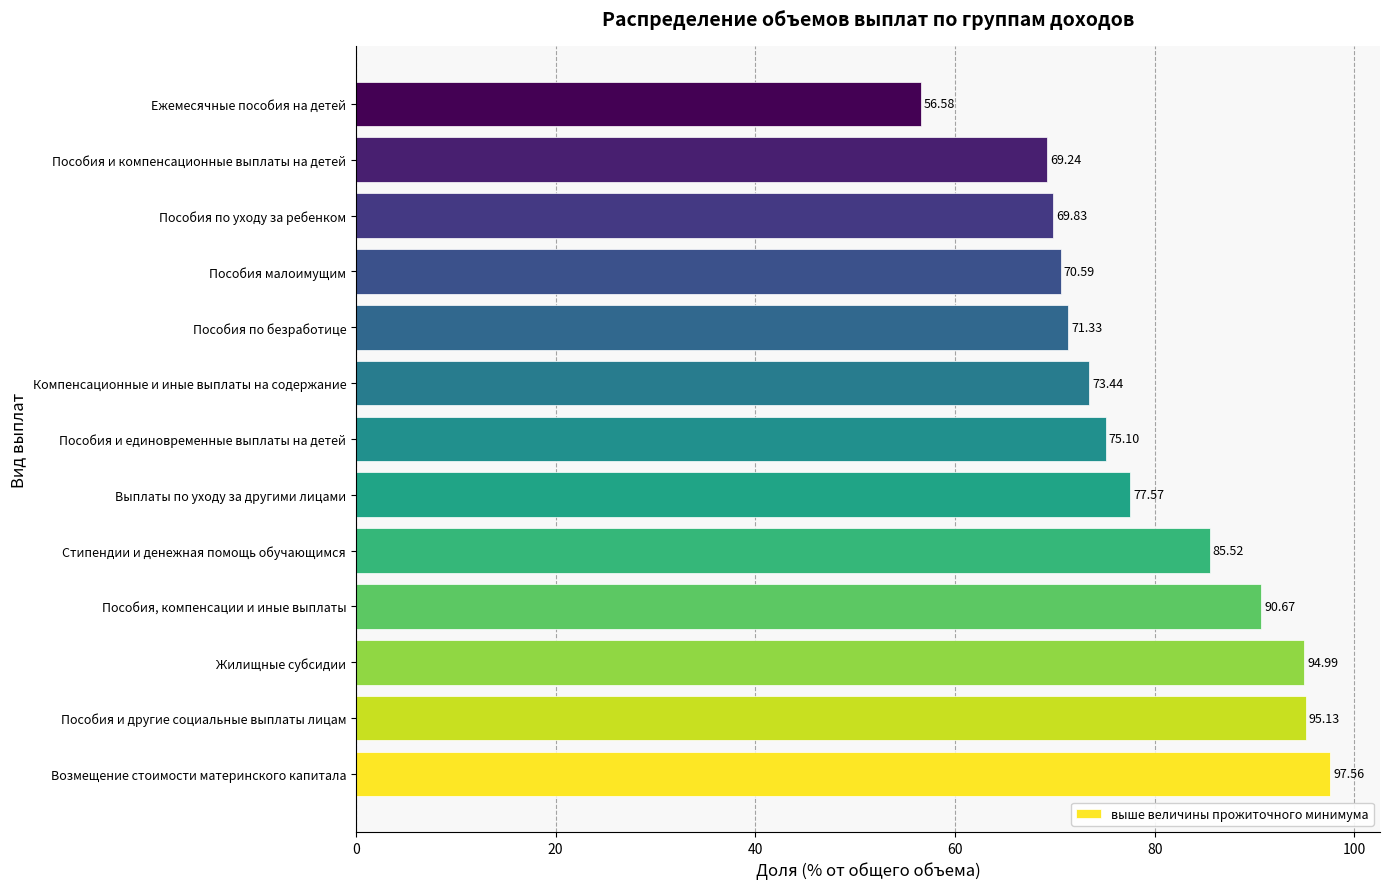

What is the difference between the maximum and minimum values?

41.0